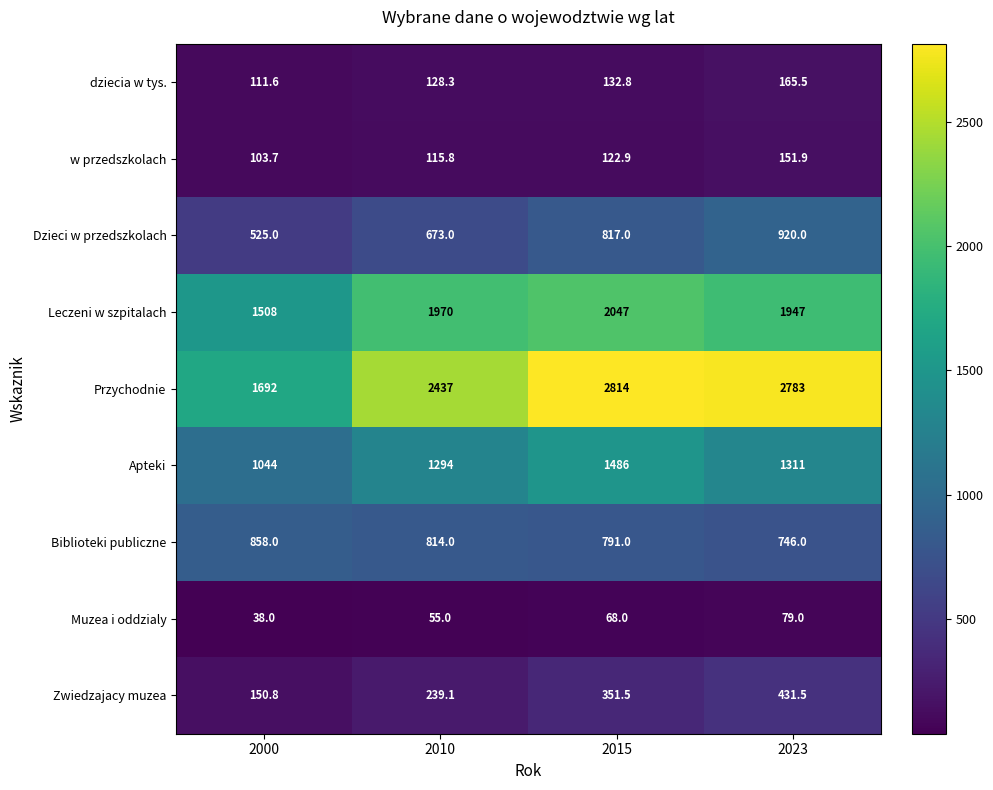

What is the smallest value displayed?

38.0